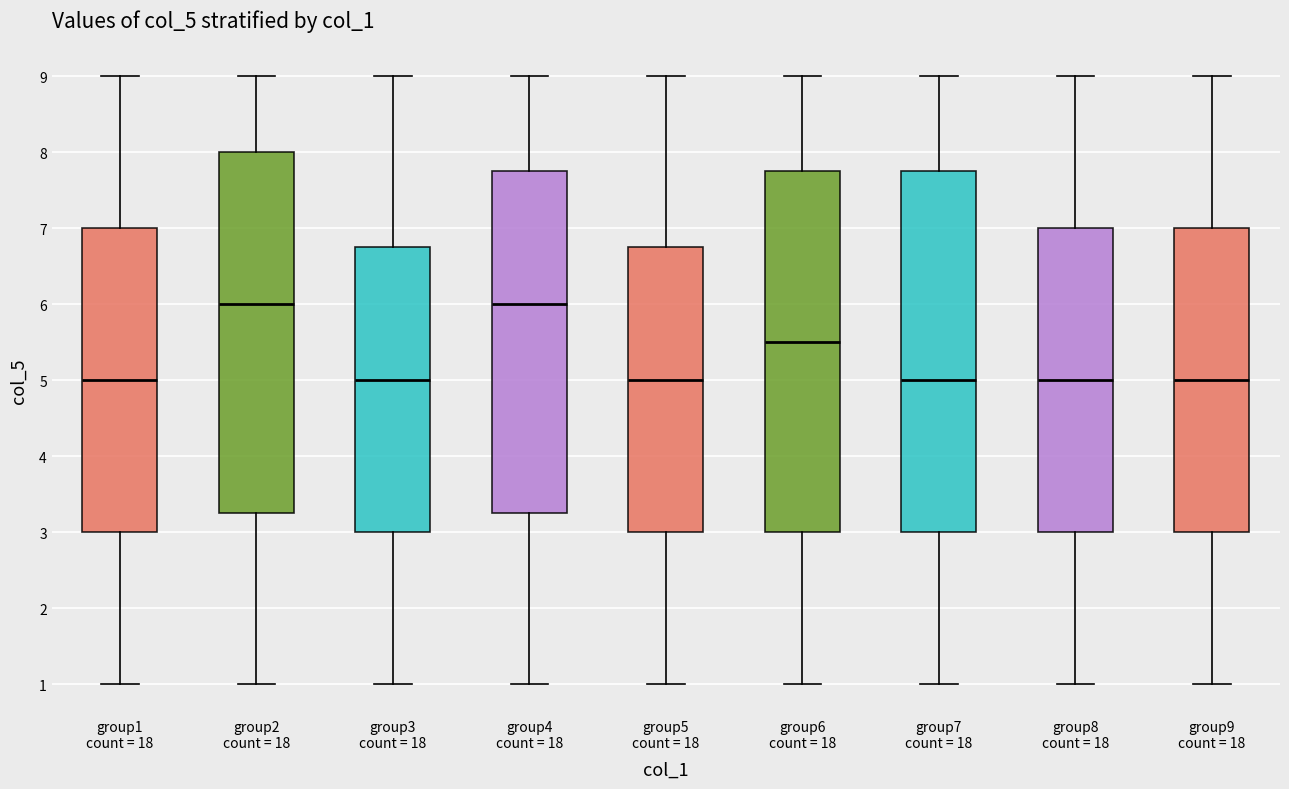

Where does the lower whisker of the box for group4 count = 18 end on the y-axis? The values are not printed on the chart, so give them approximately, as read against the axis.

1.0